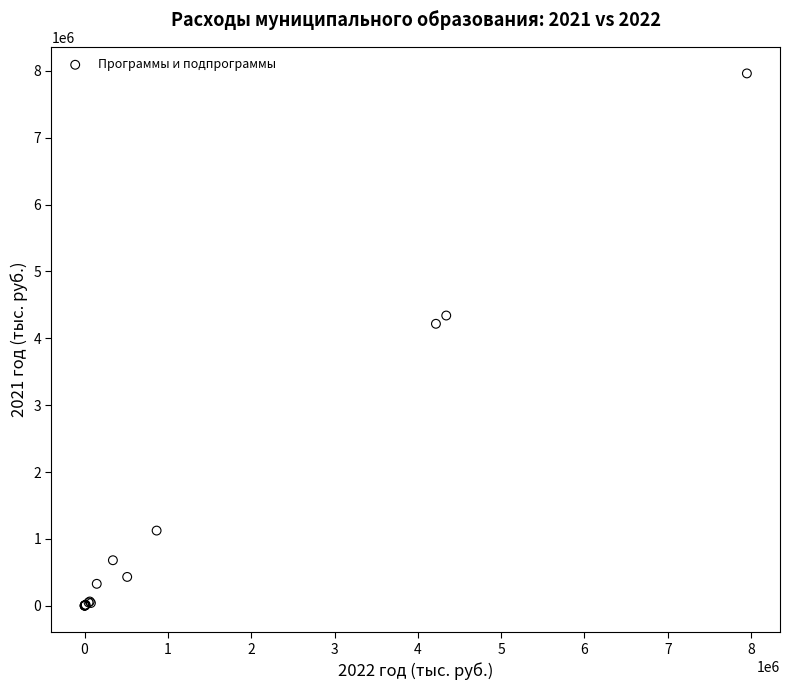

What Y value in the scatter plot is closest to 3981818?

4217482.4